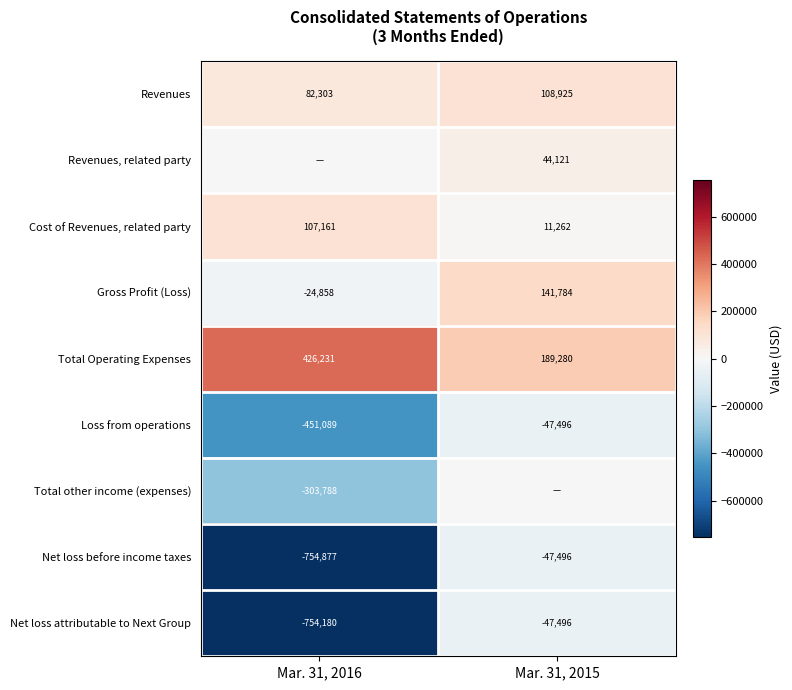

Rank the series at Mar. 31, 2015 from lowest to highest value.

Loss from operations, Net loss before income taxes, Net loss attributable to Next Group, Total other income (expenses), Cost of Revenues, related party, Revenues, related party, Revenues, Gross Profit (Loss), Total Operating Expenses